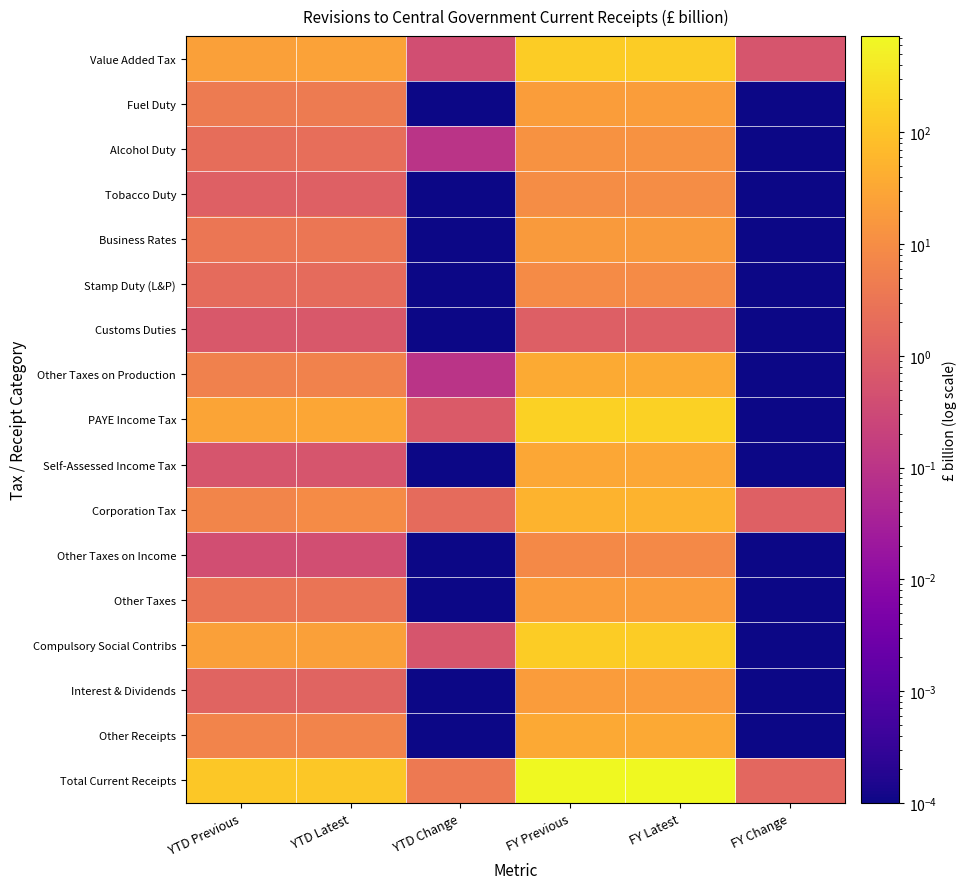

Reading left to right, list all the values displayed in this chart.

Value Added Tax: YTD Previous=24.1	YTD Latest=24.5	YTD Change=0.4	FY Previous=138.3	FY Latest=138.8	FY Change=0.6
Fuel Duty: YTD Previous=4.2	YTD Latest=4.2	YTD Change=0.0	FY Previous=20.9	FY Latest=20.9	FY Change=0.0
Alcohol Duty: YTD Previous=2.1	YTD Latest=2.2	YTD Change=0.1	FY Previous=12.4	FY Latest=12.4	FY Change=0.0
Tobacco Duty: YTD Previous=1.1	YTD Latest=1.1	YTD Change=0.0	FY Previous=9.8	FY Latest=9.8	FY Change=0.0
Business Rates: YTD Previous=3.3	YTD Latest=3.3	YTD Change=0.0	FY Previous=18.5	FY Latest=18.5	FY Change=0.0
Stamp Duty (L&P): YTD Previous=1.9	YTD Latest=1.9	YTD Change=0.0	FY Previous=9.5	FY Latest=9.5	FY Change=0.0
Customs Duties: YTD Previous=0.7	YTD Latest=0.7	YTD Change=0.0	FY Previous=1.0	FY Latest=1.0	FY Change=0.0
Other Taxes on Production: YTD Previous=5.9	YTD Latest=6.0	YTD Change=0.1	FY Previous=35.9	FY Latest=35.9	FY Change=0.0
PAYE Income Tax: YTD Previous=29.2	YTD Latest=30.0	YTD Change=0.8	FY Previous=169.3	FY Latest=169.3	FY Change=0.0
Self-Assessed Income Tax: YTD Previous=0.6	YTD Latest=0.6	YTD Change=0.0	FY Previous=31.9	FY Latest=31.9	FY Change=0.0
Corporation Tax: YTD Previous=7.1	YTD Latest=9.1	YTD Change=1.9	FY Previous=51.5	FY Latest=52.6	FY Change=1.1
Other Taxes on Income: YTD Previous=0.4	YTD Latest=0.4	YTD Change=0.0	FY Previous=8.1	FY Latest=8.1	FY Change=0.0
Other Taxes: YTD Previous=3.0	YTD Latest=3.0	YTD Change=0.0	FY Previous=19.1	FY Latest=19.1	FY Change=0.0
Compulsory Social Contribs: YTD Previous=23.8	YTD Latest=24.4	YTD Change=0.6	FY Previous=144.5	FY Latest=144.5	FY Change=0.0
Interest & Dividends: YTD Previous=1.3	YTD Latest=1.3	YTD Change=0.0	FY Previous=19.8	FY Latest=19.8	FY Change=0.0
Other Receipts: YTD Previous=6.3	YTD Latest=6.3	YTD Change=0.0	FY Previous=35.3	FY Latest=35.3	FY Change=0.0
Total Current Receipts: YTD Previous=115.0	YTD Latest=118.9	YTD Change=4.0	FY Previous=725.8	FY Latest=727.4	FY Change=1.6